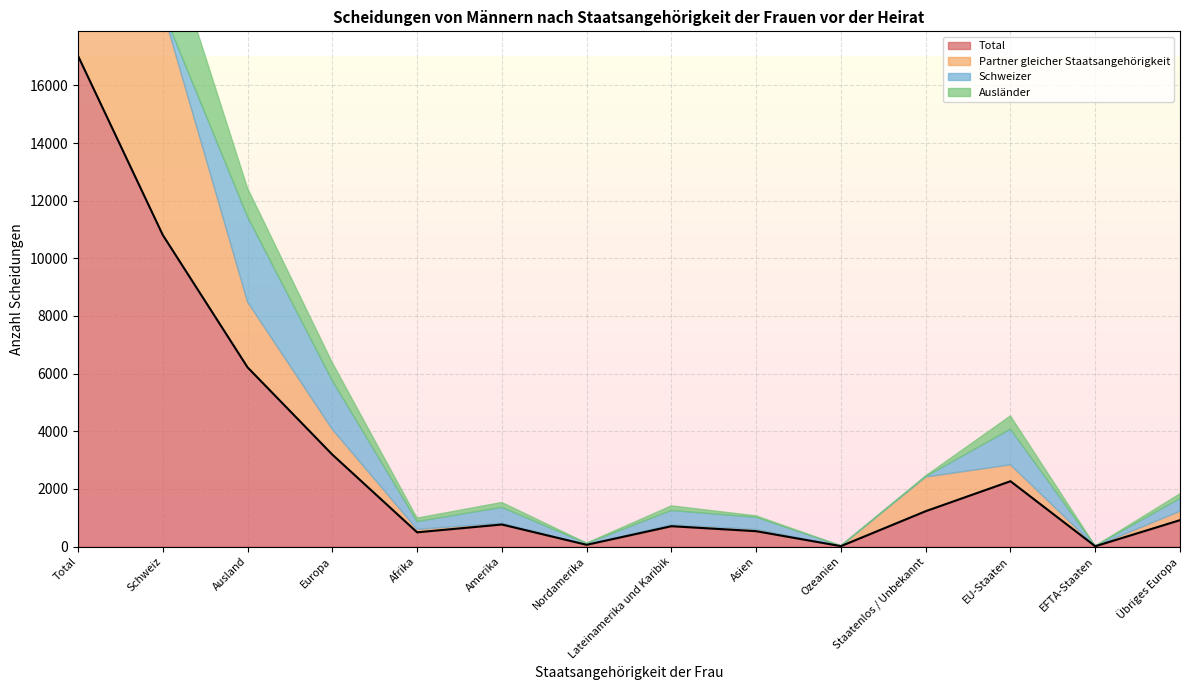

True or false: Total and Ausländer intersect in this chart.

False